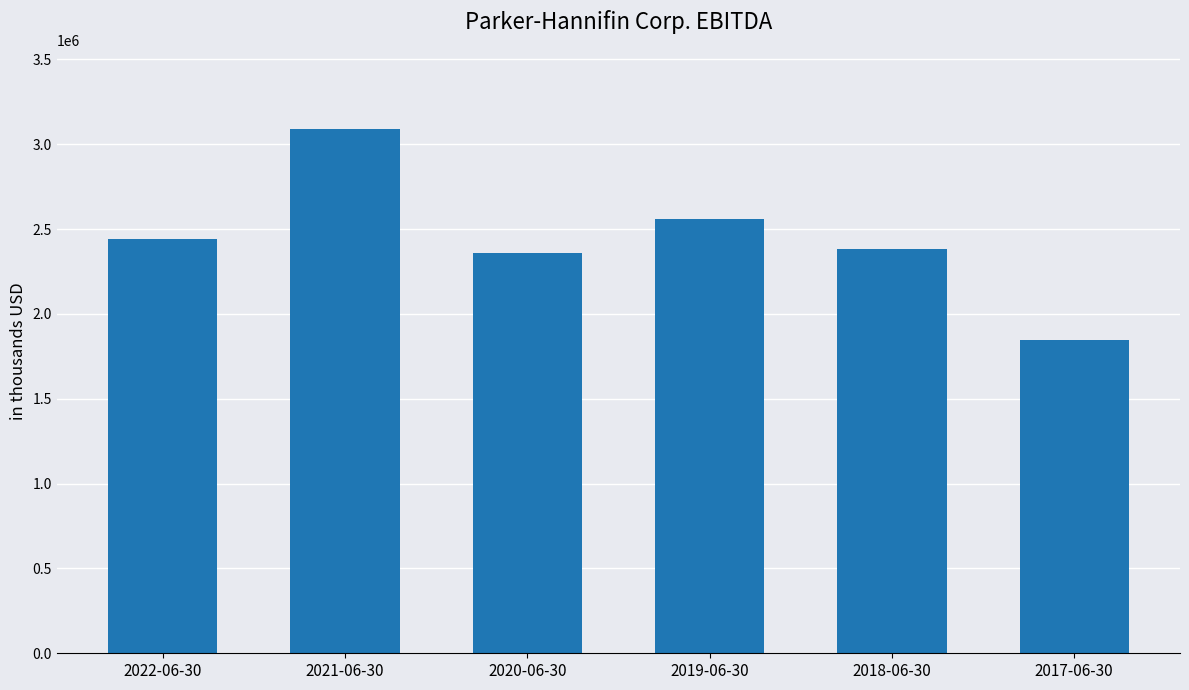

What is the maximum value shown in the chart?

3092383